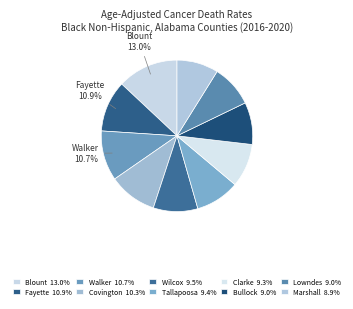

Count the number of slices in the pie.

10